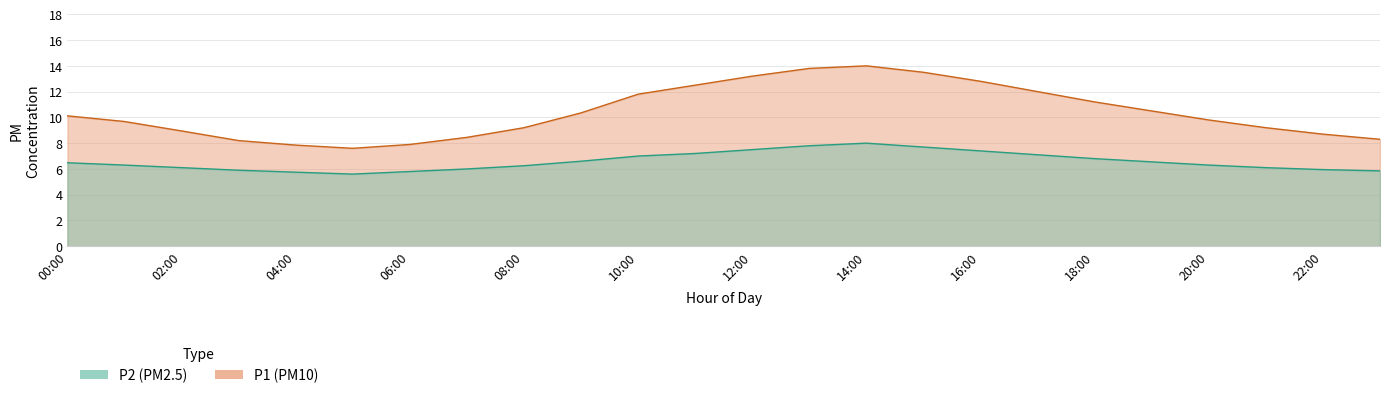

Reading left to right, list all the values displayed in this chart.

P1: 00:00=10.1	01:00=9.7	02:00=8.9	03:00=8.2	04:00=7.8	05:00=7.6	06:00=7.9	07:00=8.4	08:00=9.2	09:00=10.3	10:00=11.8	11:00=12.5	12:00=13.2	13:00=13.8	14:00=14.0	15:00=13.5	16:00=12.8	17:00=12.0	18:00=11.2	19:00=10.5	20:00=9.8	21:00=9.2	22:00=8.7	23:00=8.3
P2: 00:00=6.5	01:00=6.3	02:00=6.1	03:00=5.9	04:00=5.8	05:00=5.6	06:00=5.8	07:00=6.0	08:00=6.2	09:00=6.6	10:00=7.0	11:00=7.2	12:00=7.5	13:00=7.8	14:00=8.0	15:00=7.7	16:00=7.4	17:00=7.1	18:00=6.8	19:00=6.5	20:00=6.3	21:00=6.1	22:00=6.0	23:00=5.8